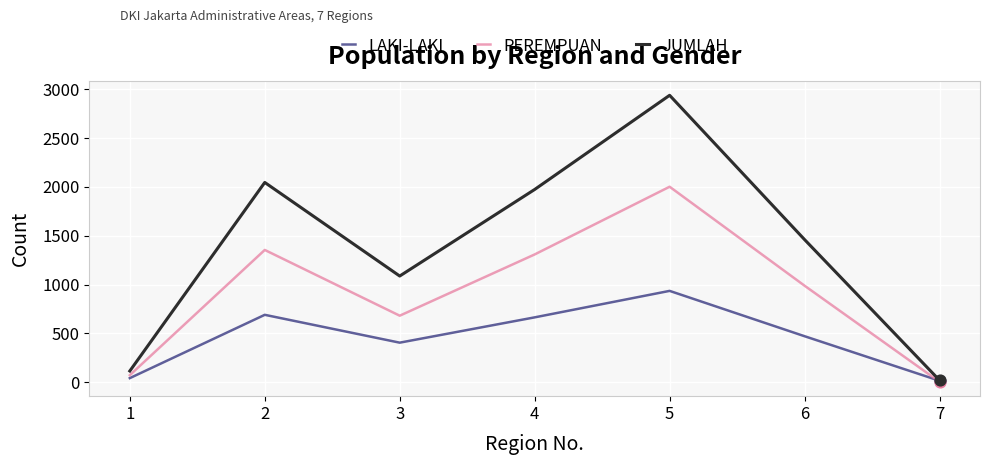

Which series has the widest spread of values?

JUMLAH